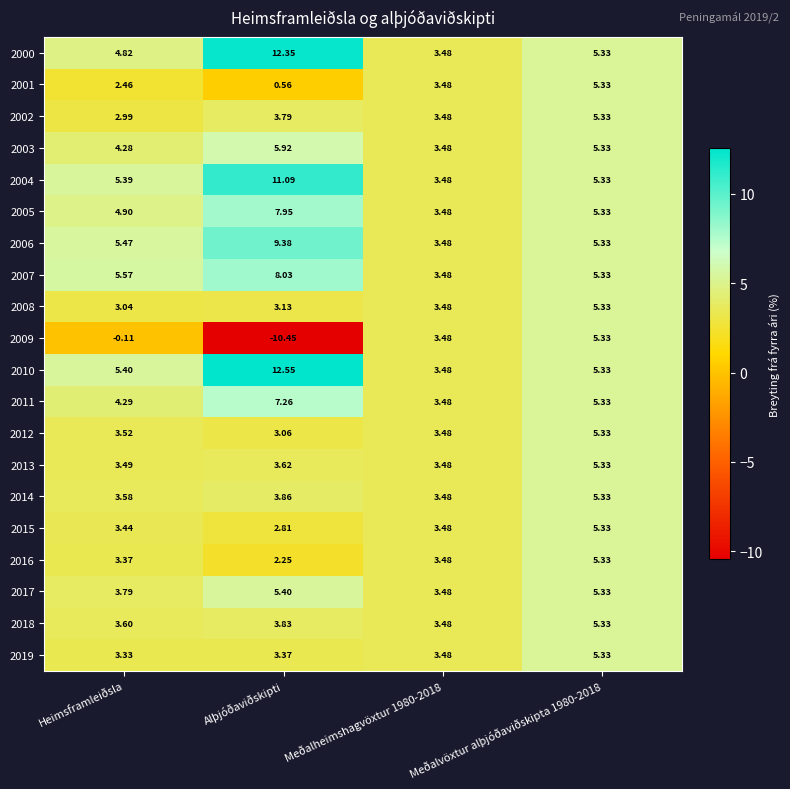

Which category has the lowest value in the 2001 series?

Alþjóðaviðskipti